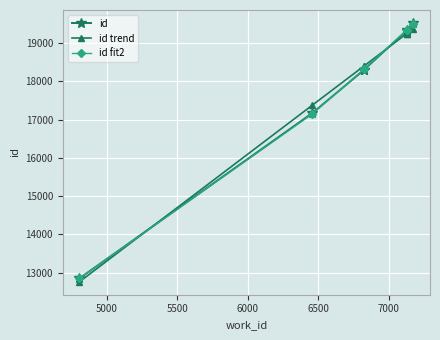

Reading left to right, transcribe all the data shown in this chart.

id: 12853.0	17169.0	18295.0	18298.0	19327.0	19339.0	19525.0
id trend: 12763.6	17376.5	18397.9	18397.9	19246.3	19246.3	19377.4
id fit2: 12854.1	17148.7	18312.7	18312.7	19338.2	19338.2	19501.5